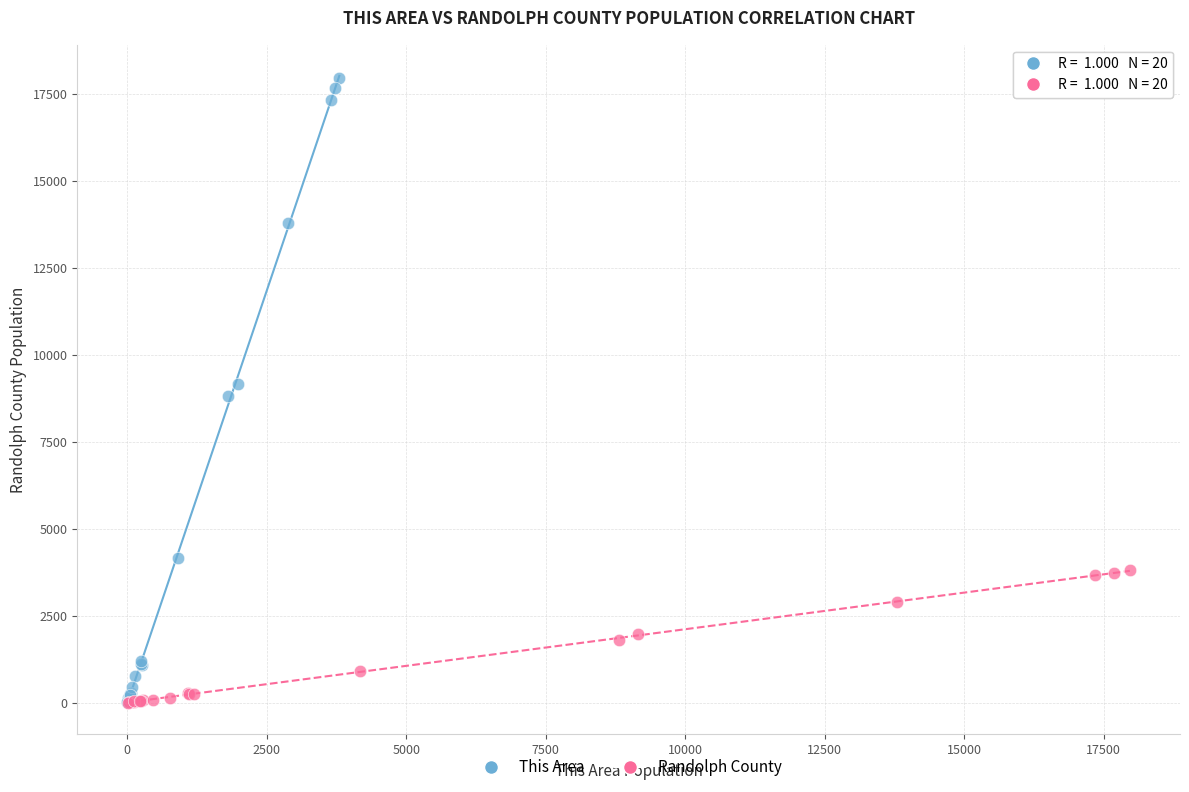

Which series has the widest spread of Y values?

This Area